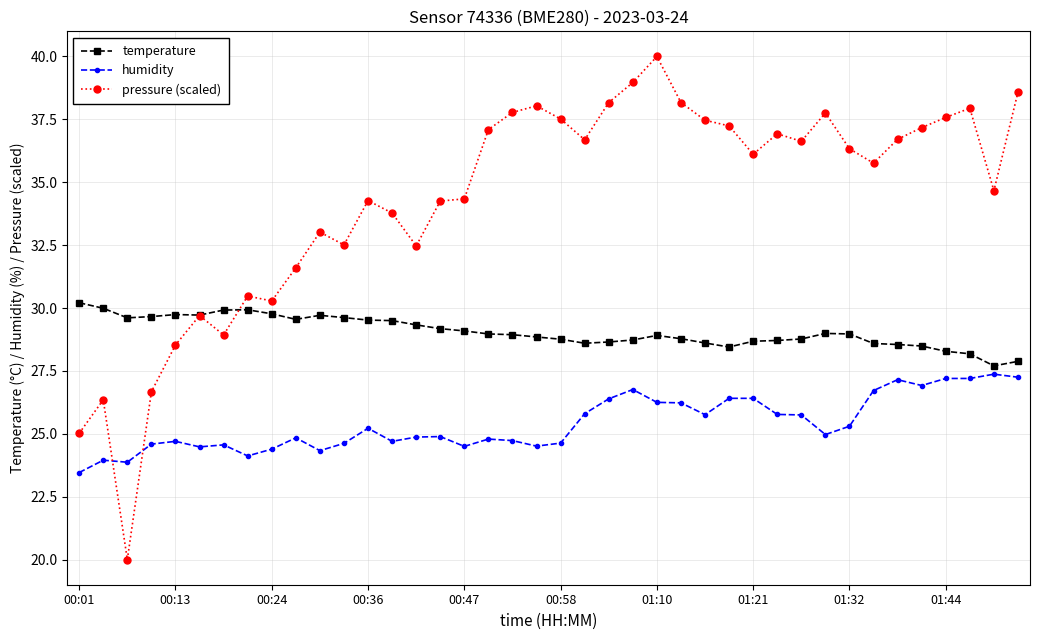

Which series has the largest total across all categories?

pressure (scaled)